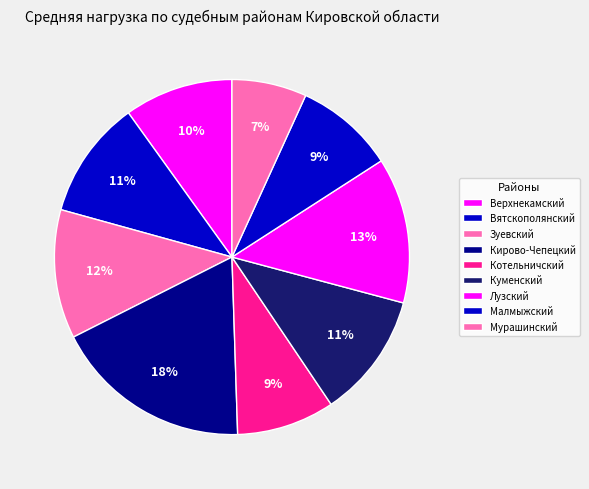

To the nearest percent, what is the average slice percentage?

11%